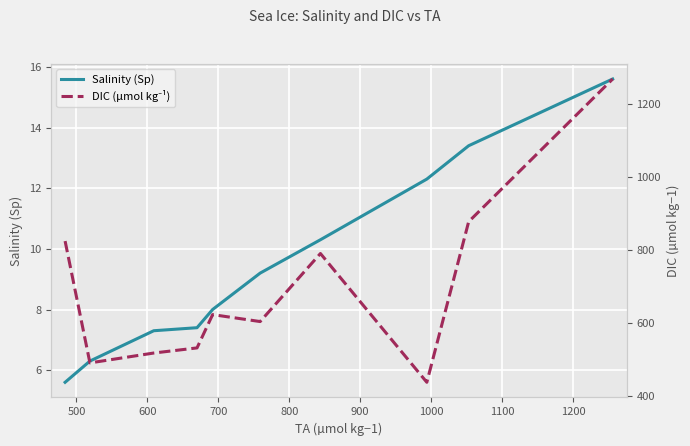

Rank the series at 600 from lowest to highest value.

Salinity (Sp), DIC (µmol kg⁻¹)